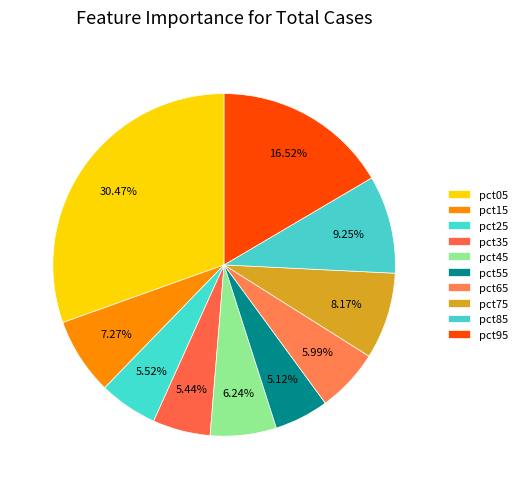

Does pct95 account for over 50% of the chart?

No